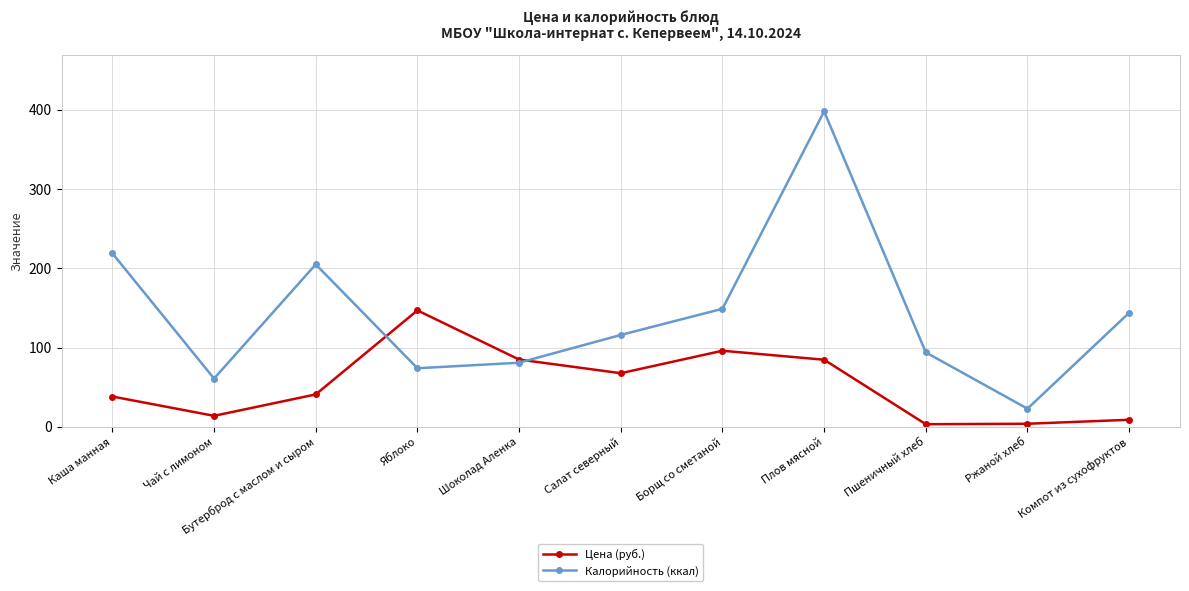

Which category has the highest value in the Цена (руб.) series?

Яблоко